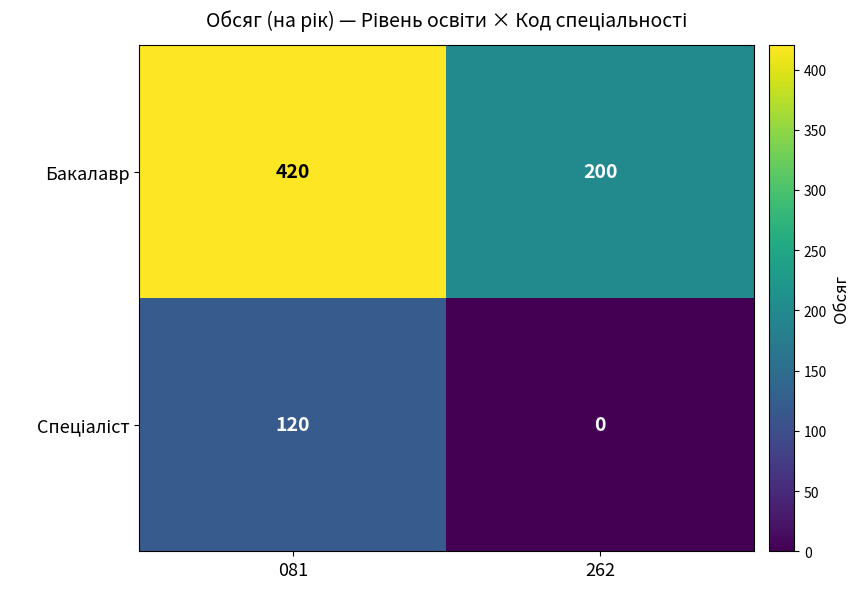

What is the spread (max minus min) of values at 262?

200